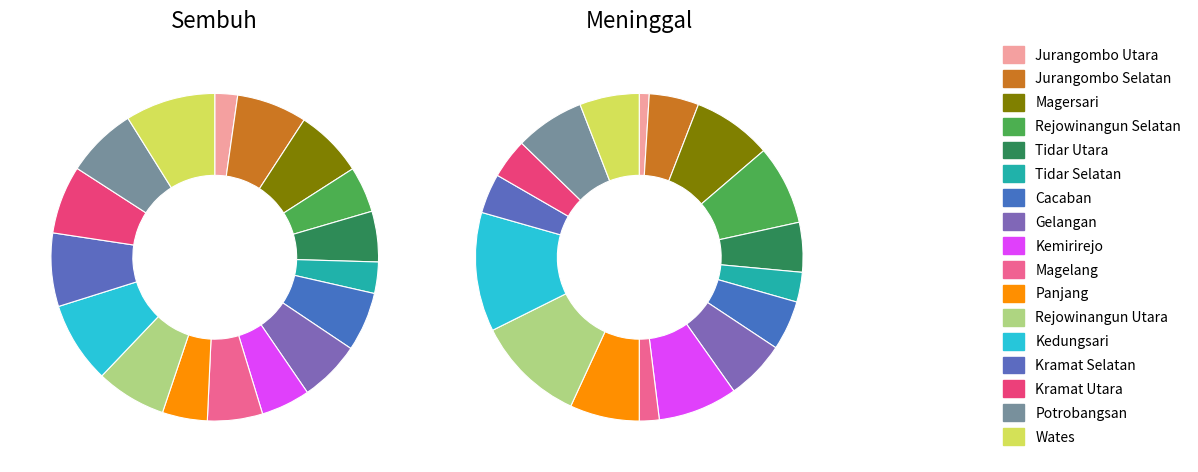

Which series has the widest spread of values?

Sembuh